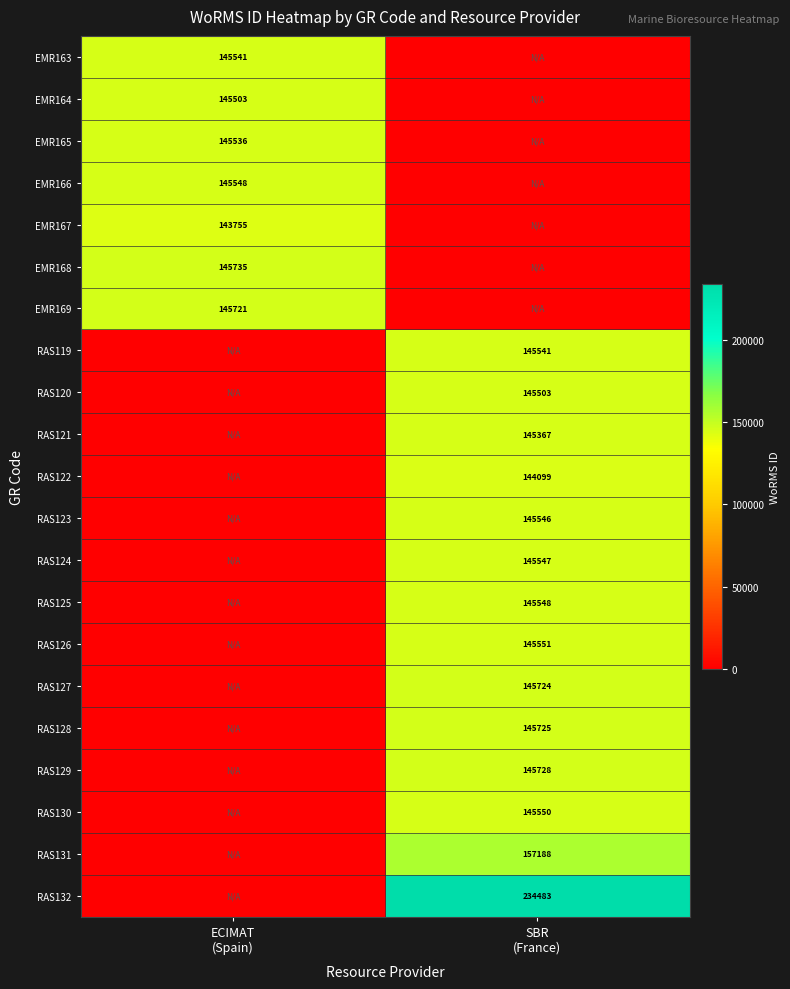

The value of RAS119 at ECIMAT (Spain) is 73152. True or false?

False